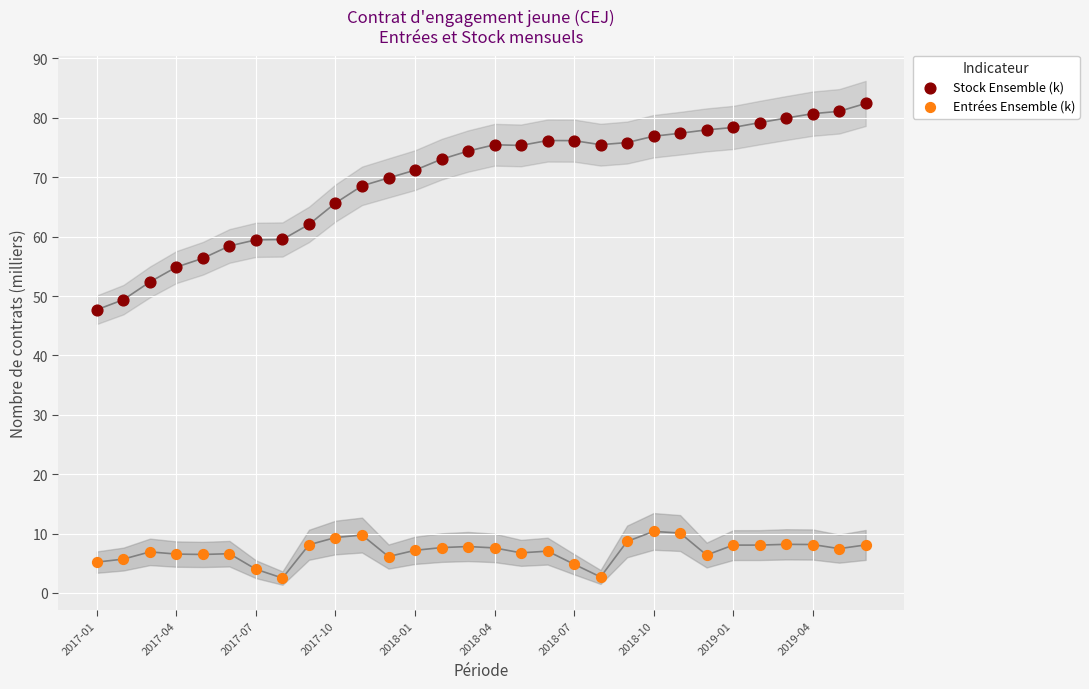

Which series has the largest Y range (max minus min)?

Stock Ensemble (k)